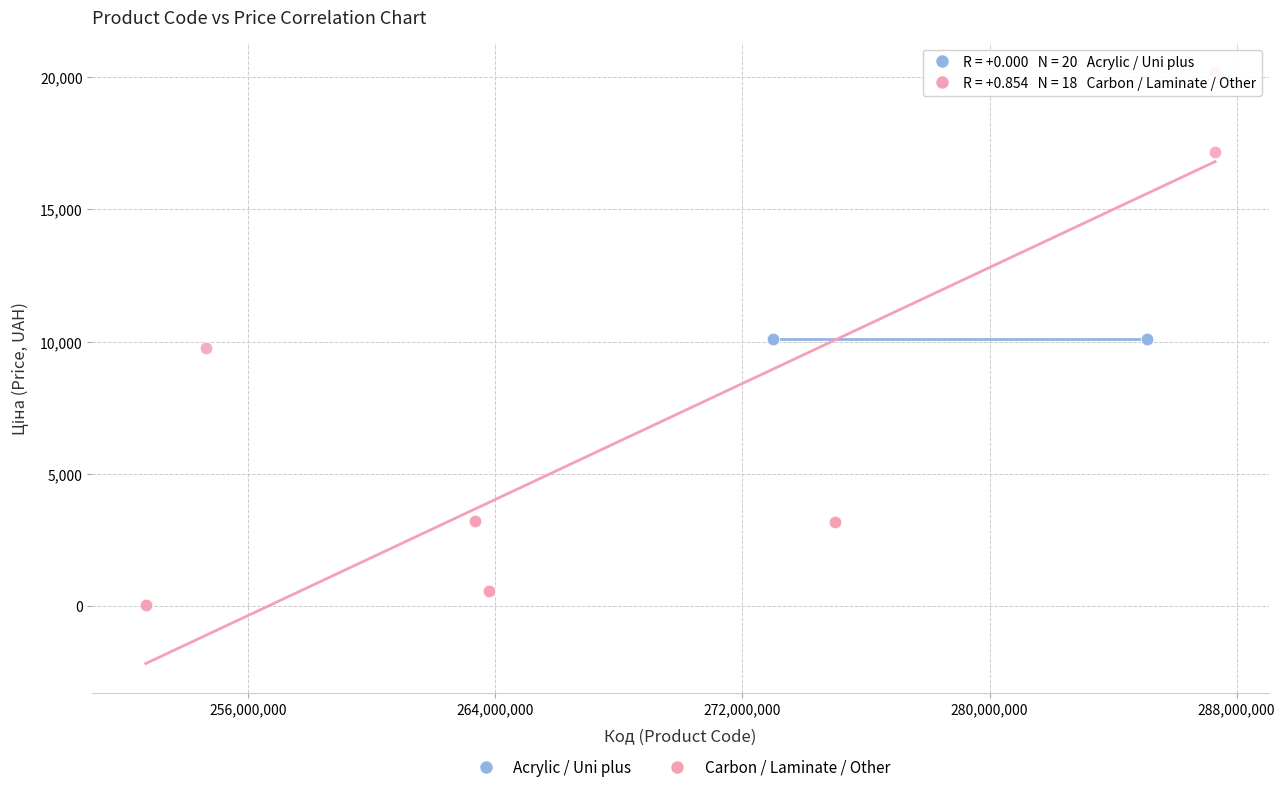

Which series reaches the maximum Y coordinate?

Carbon / Laminate / Other